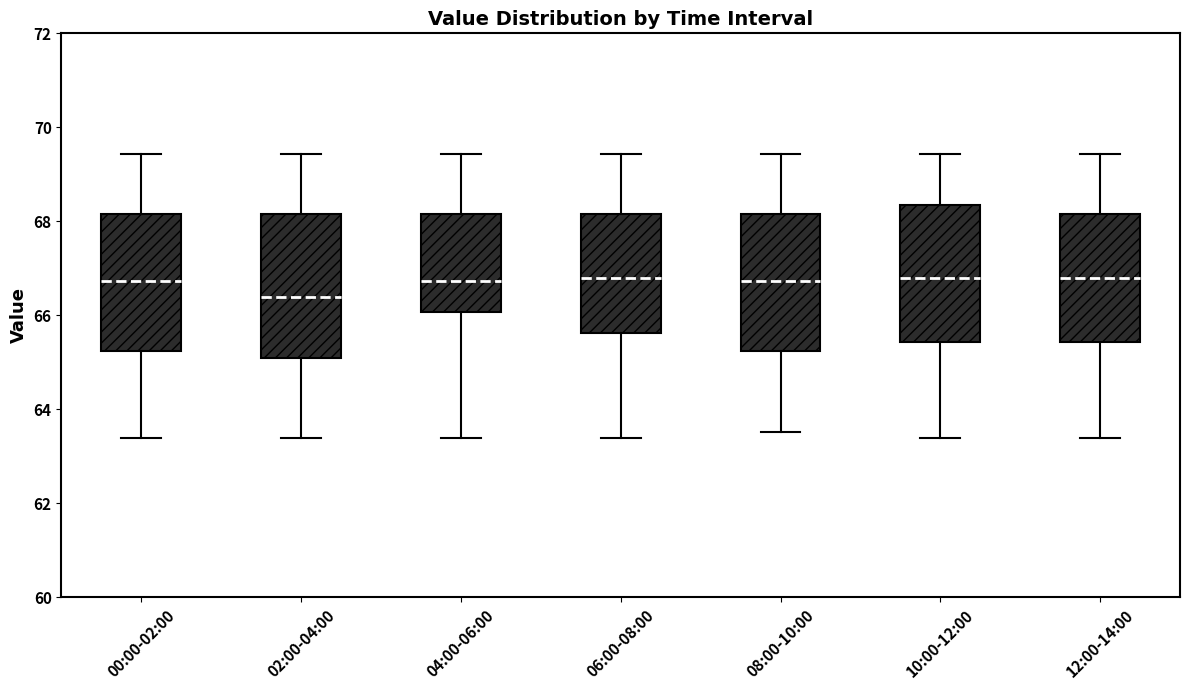

Reading left to right, transcribe this box plot: for each box, give where its median line is, the range the box spans, and where its two whiskers end, as read against the y-axis. The values are not printed on the chart, so give them approximately, as read against the axis.

00:00-02:00: median 66.8, box 65.2 to 68.2, whiskers 63.4 to 69.4
02:00-04:00: median 66.4, box 65.2 to 68.2, whiskers 63.4 to 69.4
04:00-06:00: median 66.8, box 66.0 to 68.2, whiskers 63.4 to 69.4
06:00-08:00: median 66.8, box 65.6 to 68.2, whiskers 63.4 to 69.4
08:00-10:00: median 66.8, box 65.2 to 68.2, whiskers 63.6 to 69.4
10:00-12:00: median 66.8, box 65.4 to 68.4, whiskers 63.4 to 69.4
12:00-14:00: median 66.8, box 65.4 to 68.2, whiskers 63.4 to 69.4